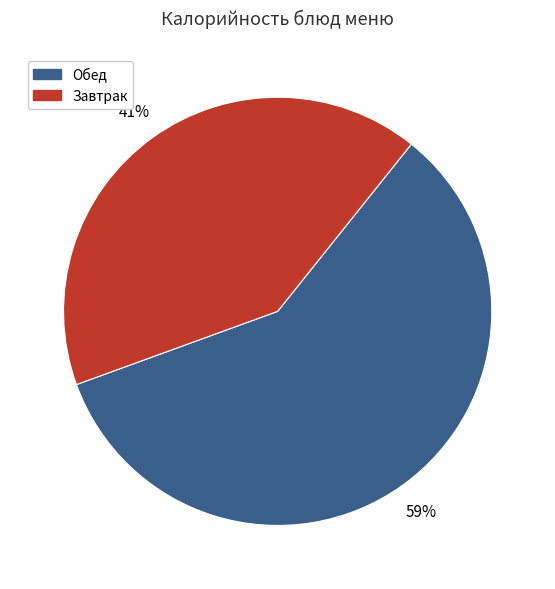

Which has a higher value, Завтрак or Обед?

Обед